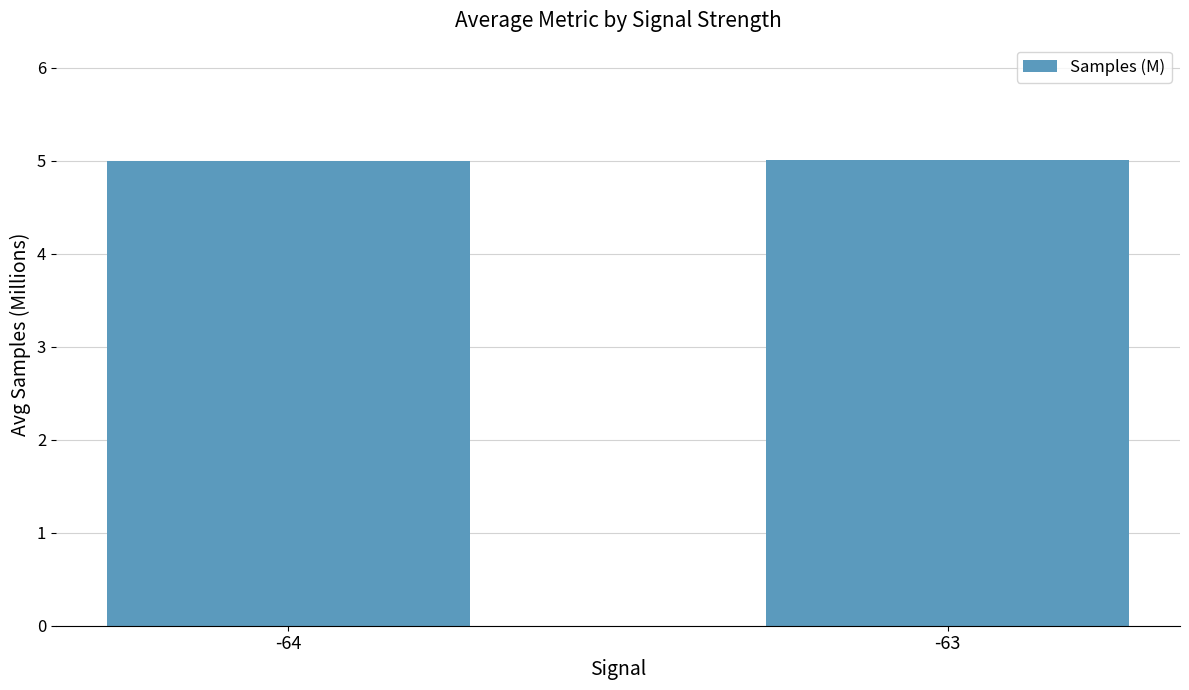

How many bars are there in total?

2